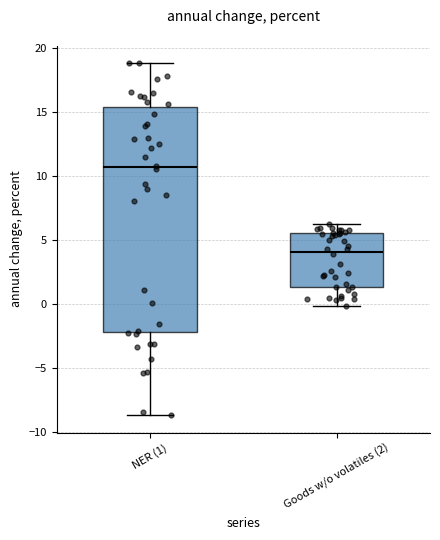

Comparing the boxes themselves (not the whiskers), which one is the tallest?

NER (1)